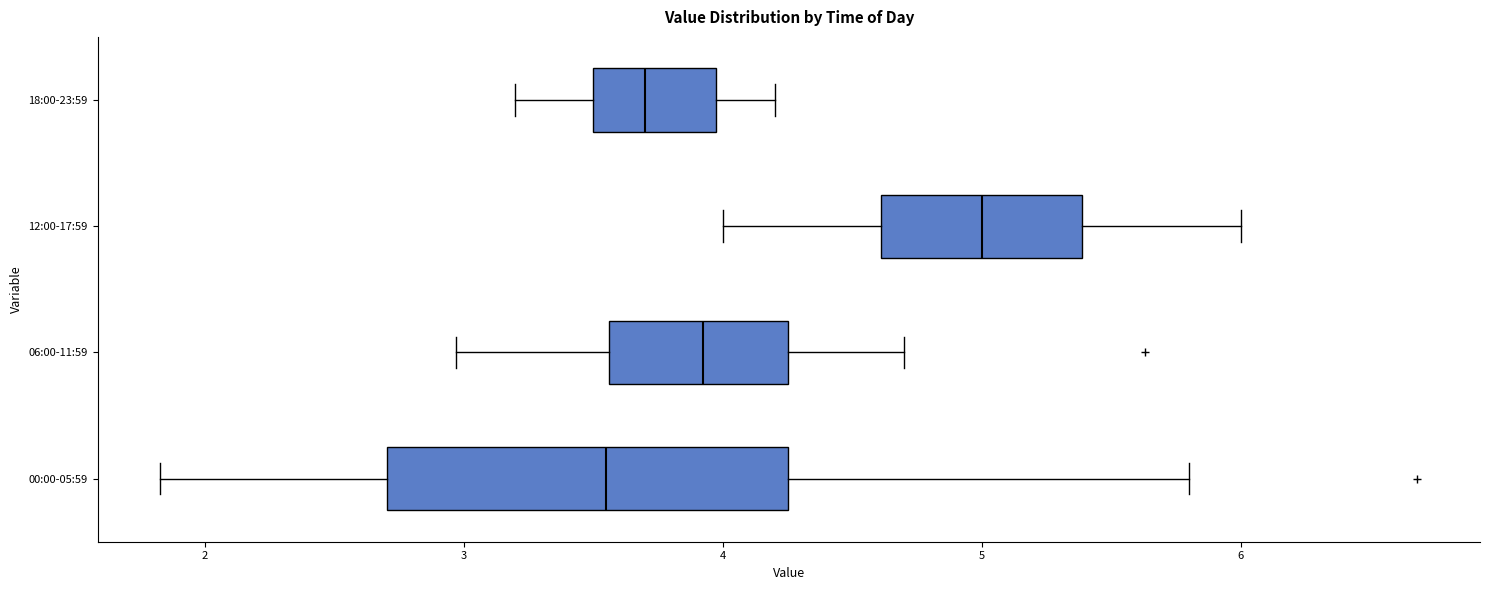

Where does the median line of the box for 12:00-17:59 sit on the x-axis? The values are not printed on the chart, so give them approximately, as read against the axis.

5.0